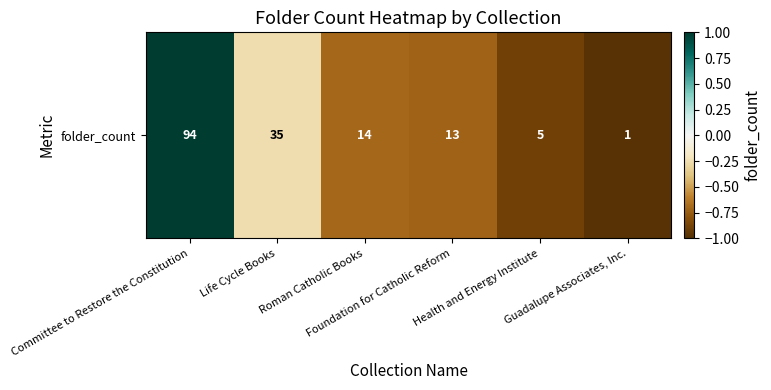

Count the values in the range 0 to 1.

1